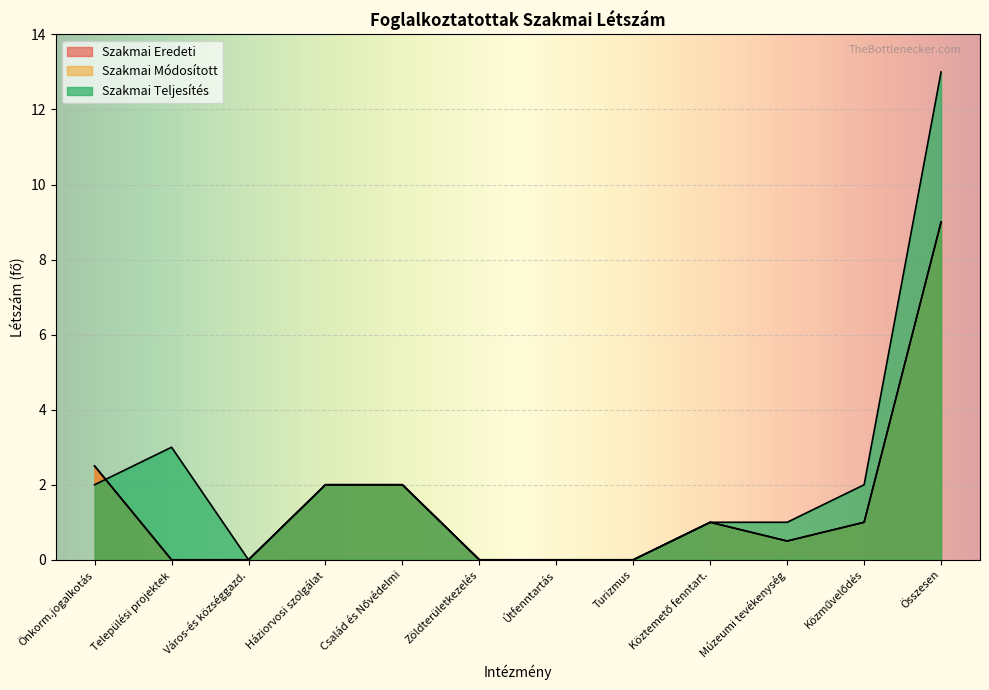

What is the label of the 12th point from the left?

Összesen